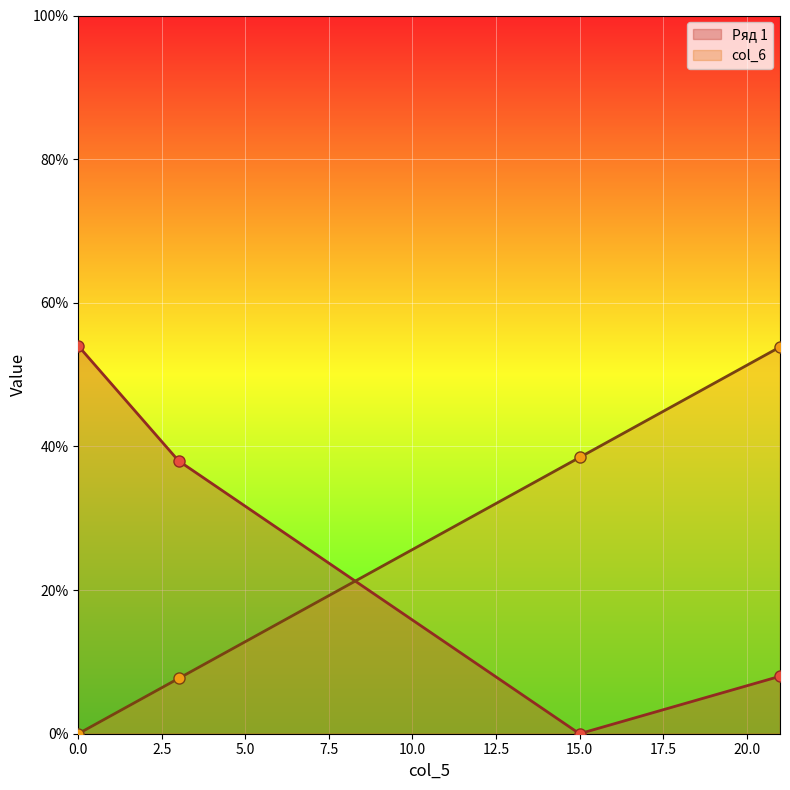

How many lines are shown in the chart?

2